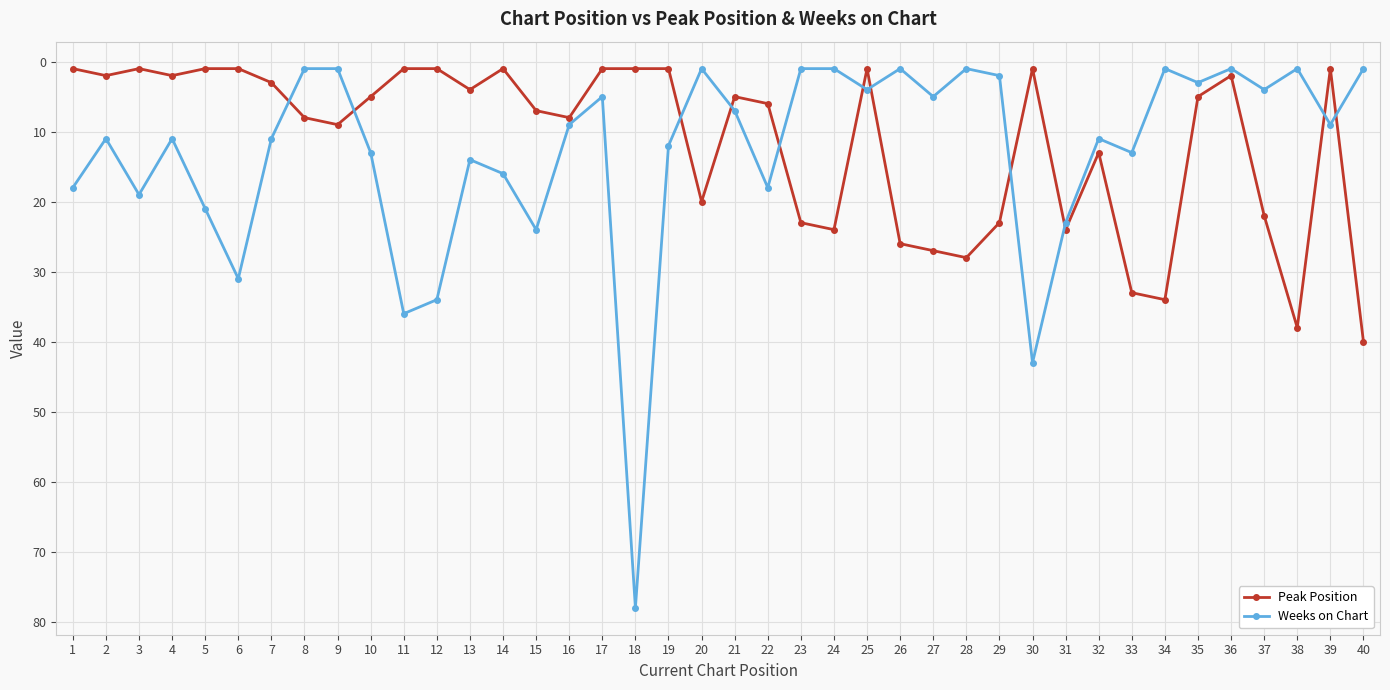

Between which two adjacent categories do Weeks on Chart and Peak Position first intersect?

7 and 8